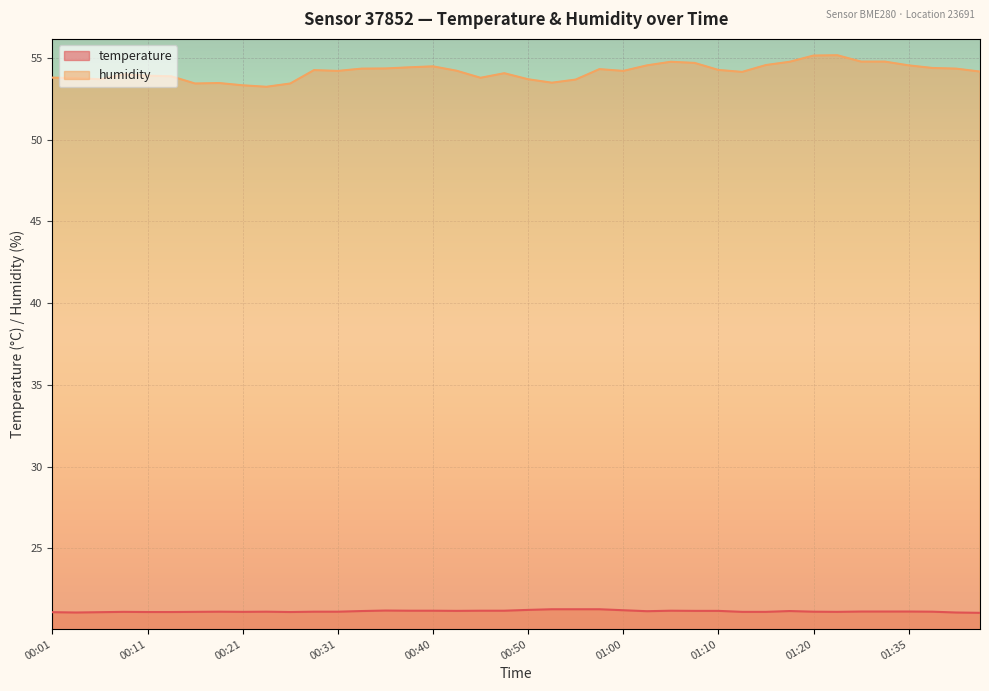

Which series has the largest total across all categories?

humidity